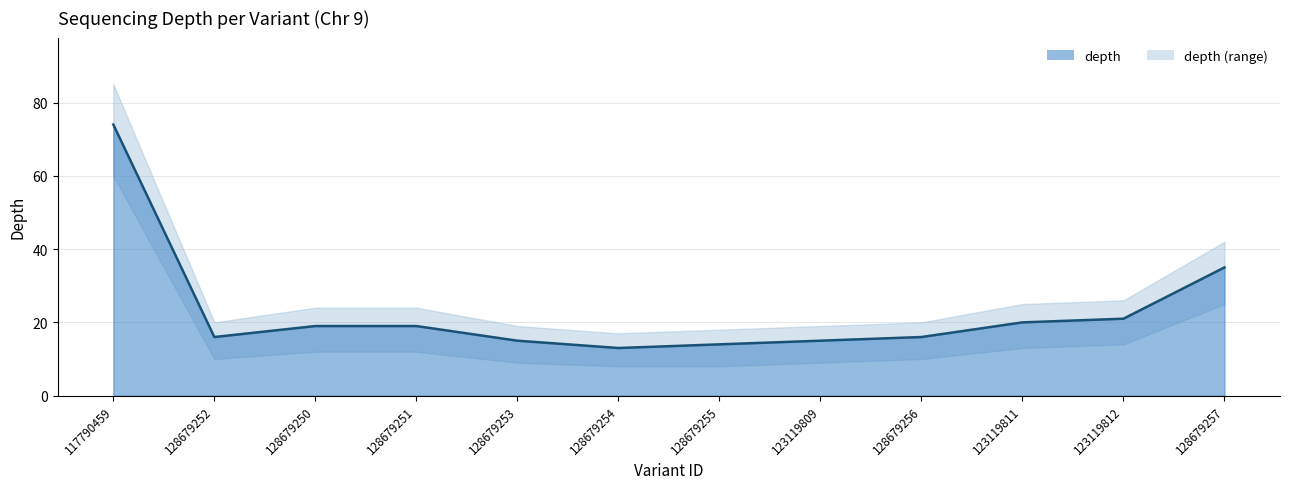

Reading right to left, transcribe all the data shown in this chart.

depth: 128679257=35	123119812=21	123119811=20	128679256=16	123119809=15	128679255=14	128679254=13	128679253=15	128679251=19	128679250=19	128679252=16	117790459=74
depth_upper: 128679257=42	123119812=26	123119811=25	128679256=20	123119809=19	128679255=18	128679254=17	128679253=19	128679251=24	128679250=24	128679252=20	117790459=85
depth_lower: 128679257=25	123119812=14	123119811=13	128679256=10	123119809=9	128679255=8	128679254=8	128679253=9	128679251=12	128679250=12	128679252=10	117790459=60